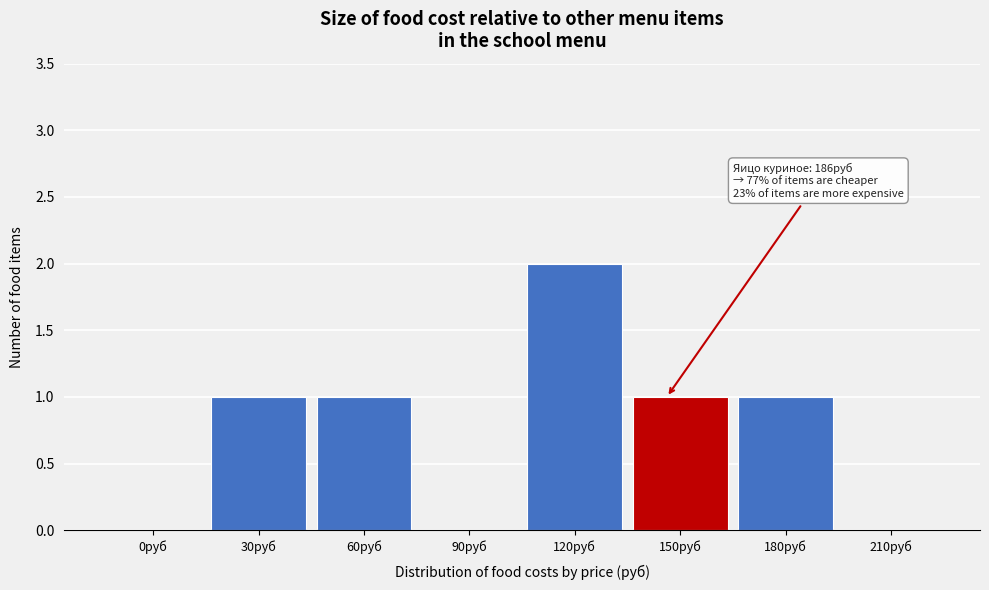

Reading left to right, list all the values displayed in this chart.

0руб=0	30руб=1	60руб=1	90руб=0	120руб=2	150руб=1	180руб=1	210руб=0